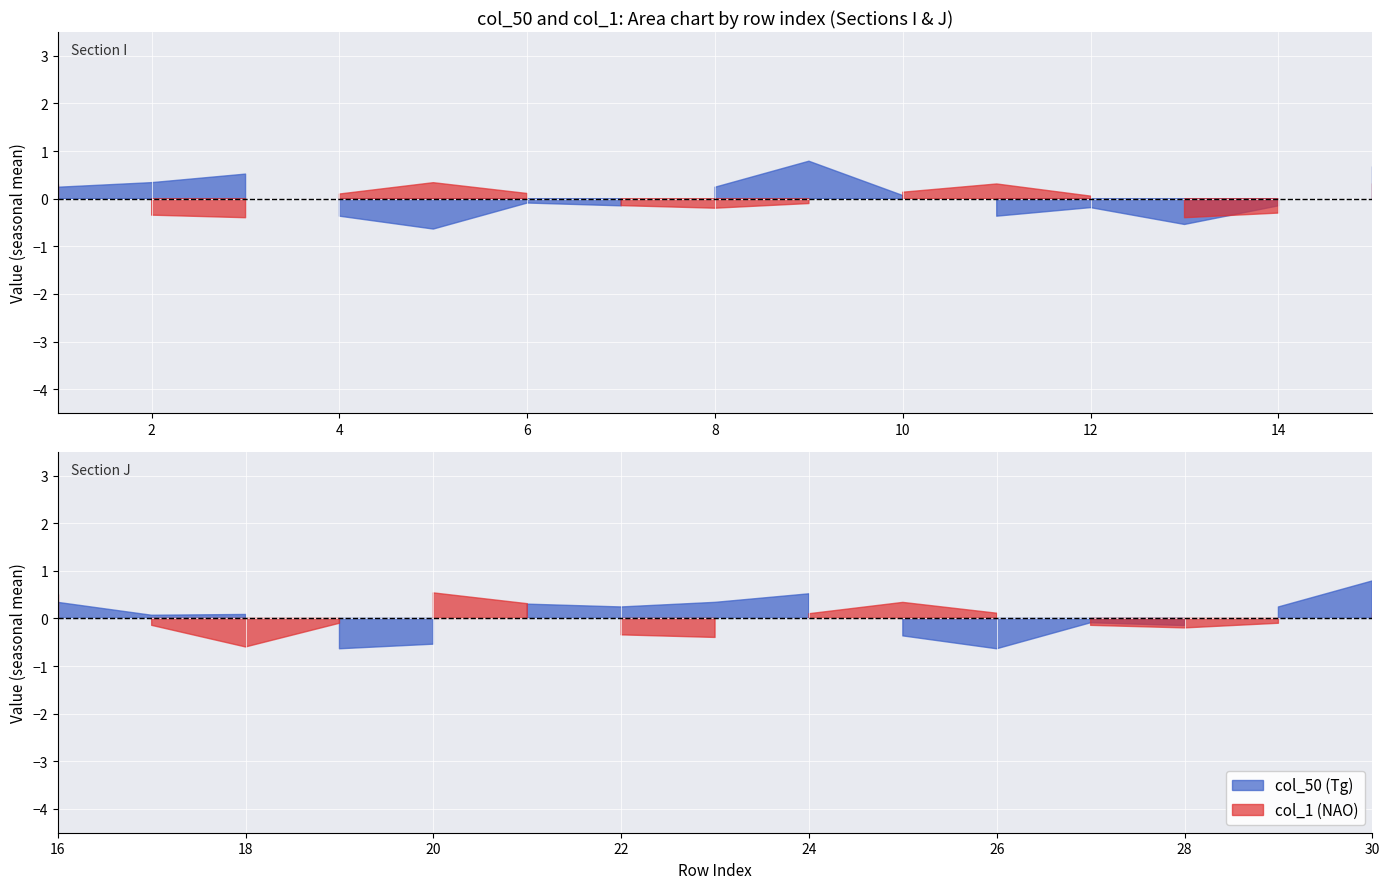

True or false: col_50 has more than 2 interior local peaks.

False